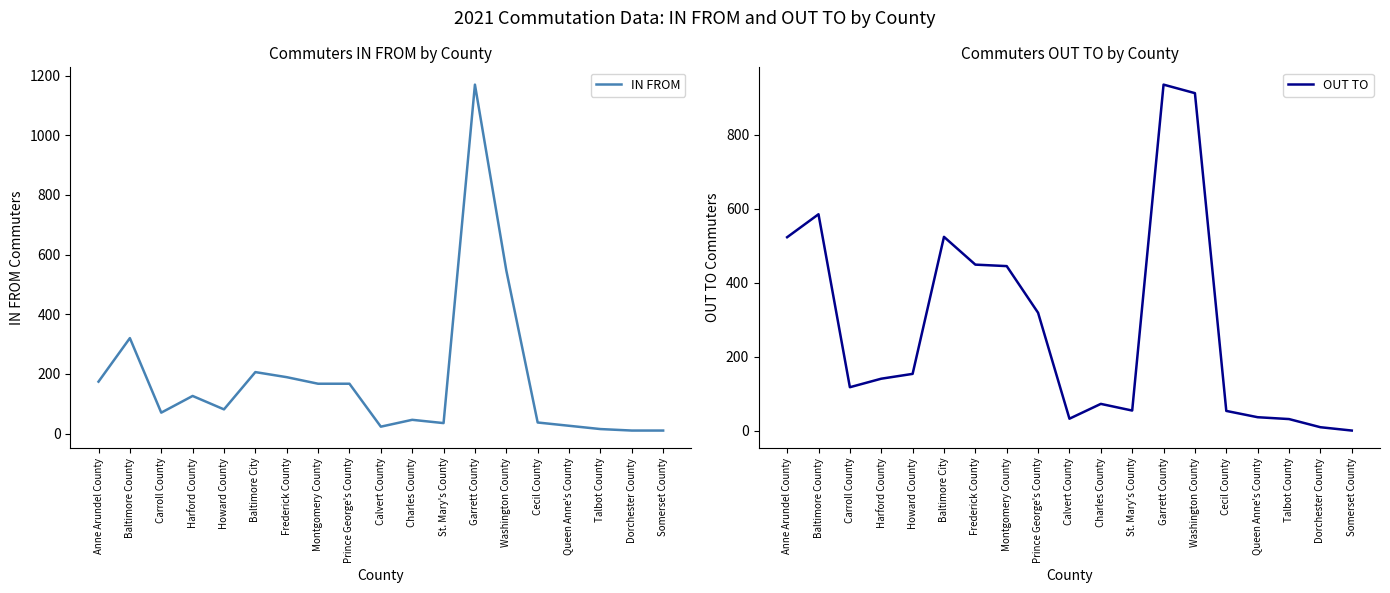

What is the difference between the maximum and minimum values in the IN FROM series?

1160